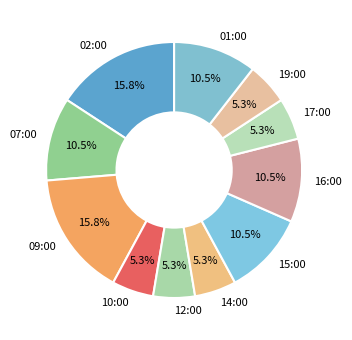

To the nearest percent, what is the difference between the 16:00 and 09:00 slice percentages?

5%